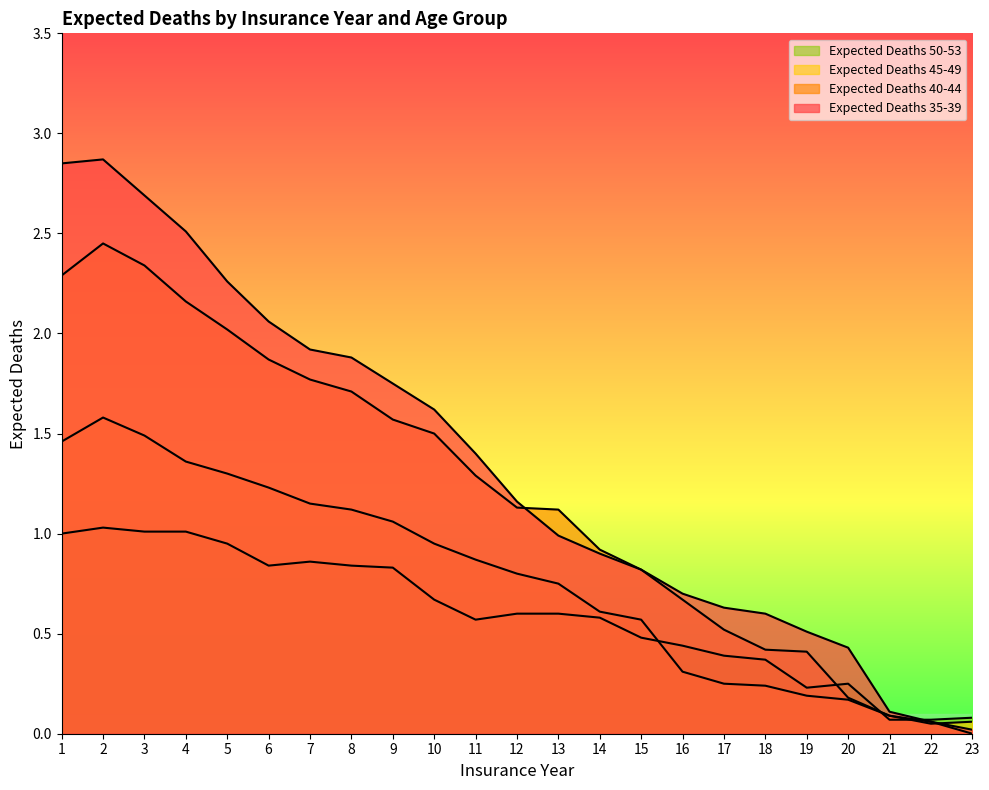

What is the highest value of the Expected Deaths 40-44 series?

2.5